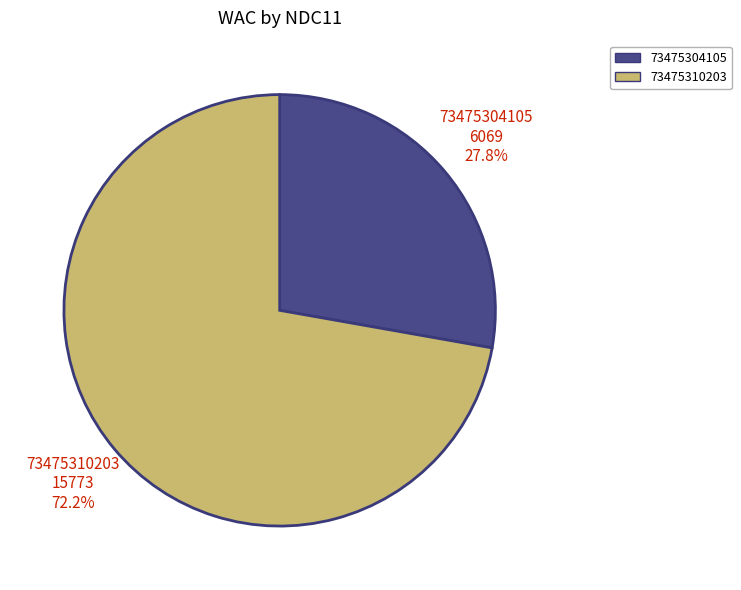

Is the sum of 73475310203 and 73475304105 greater than half?

Yes